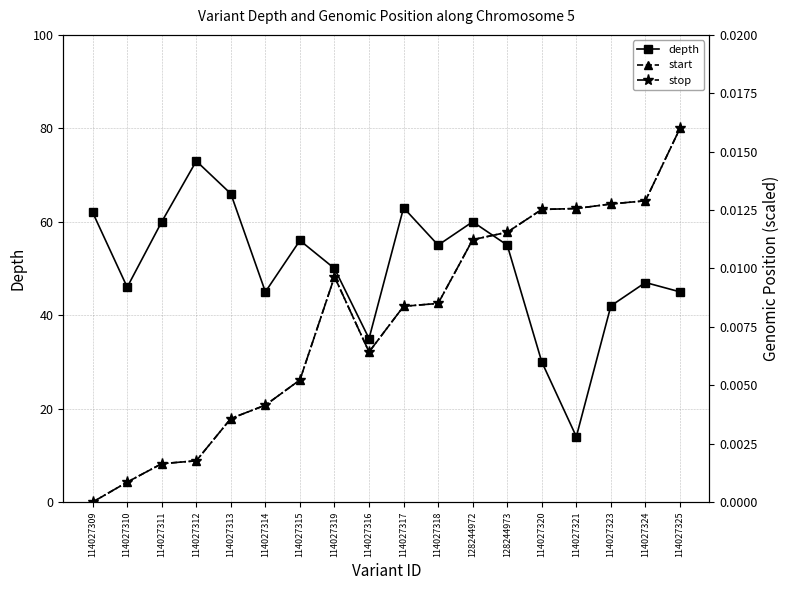

List the series in order of their peak value, lowest first.

start, stop, depth